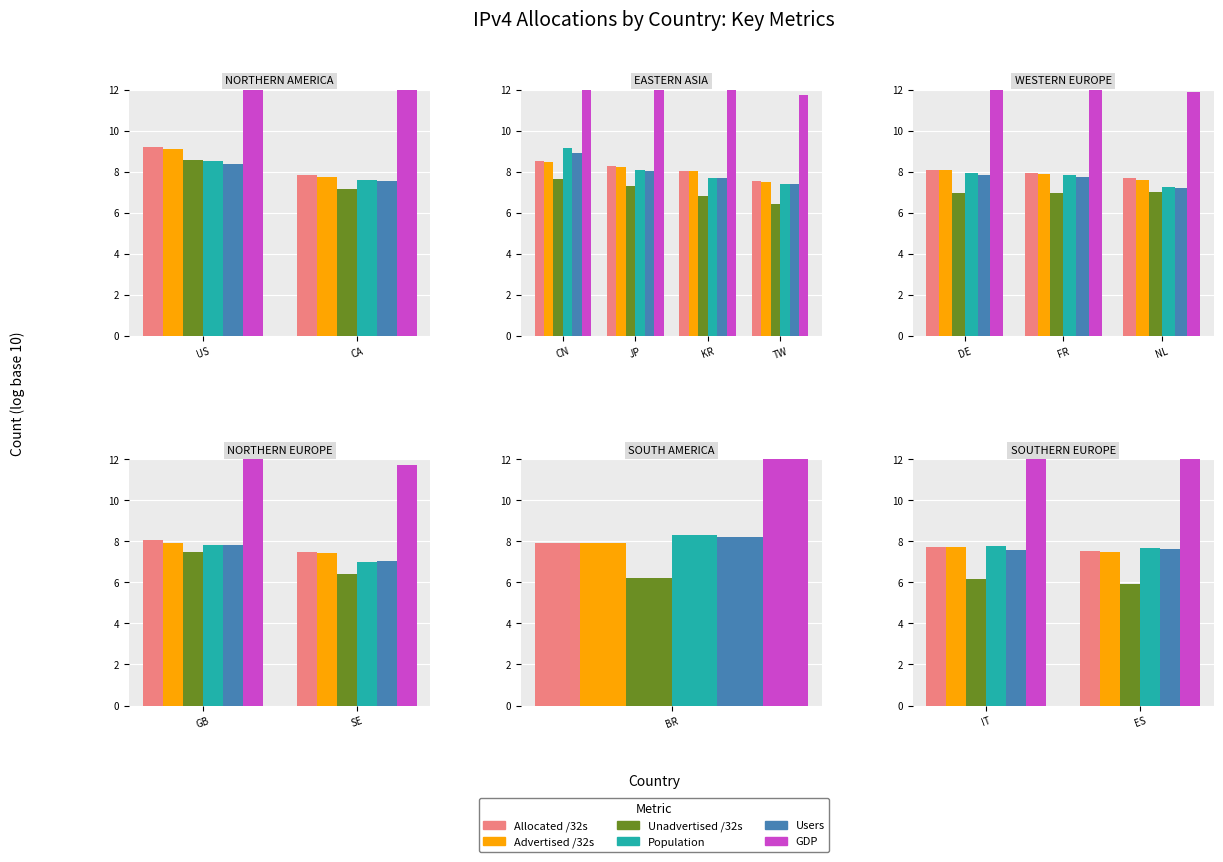

True or false: Population has a value of 2.0 at CA.

False